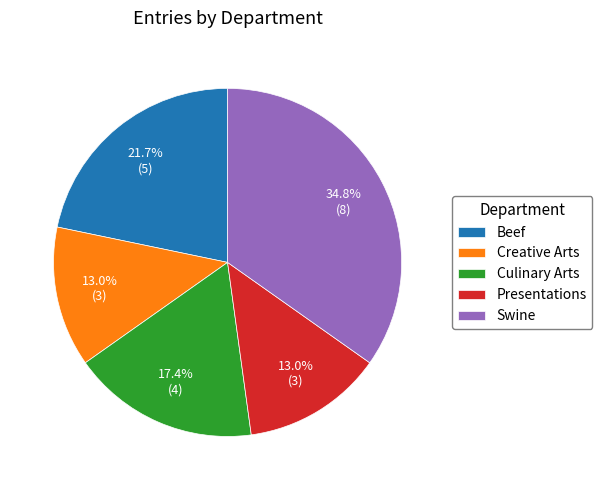

Approximately how many times larger is the value at Swine compared to Beef?

1.6